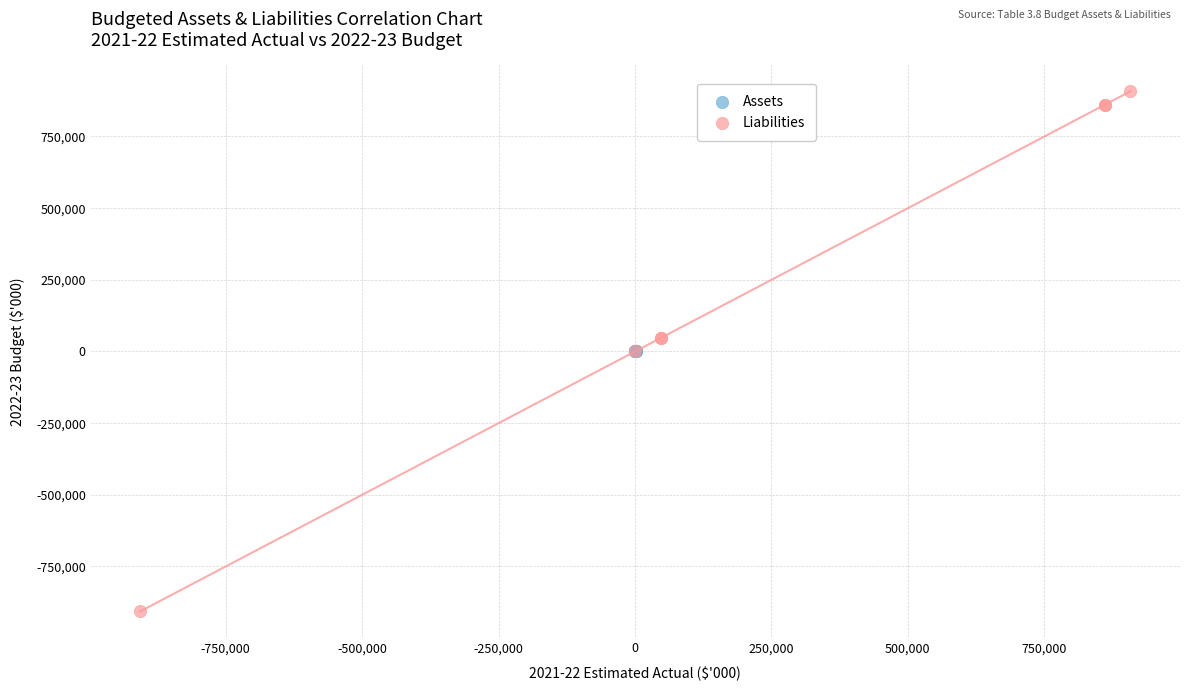

Which series reaches the maximum Y coordinate?

Liabilities